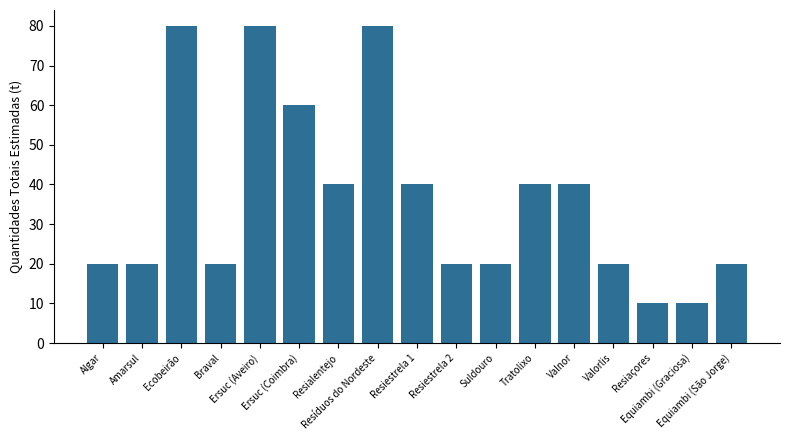

The value at Equiambi (São Jorge) is 5. True or false?

False